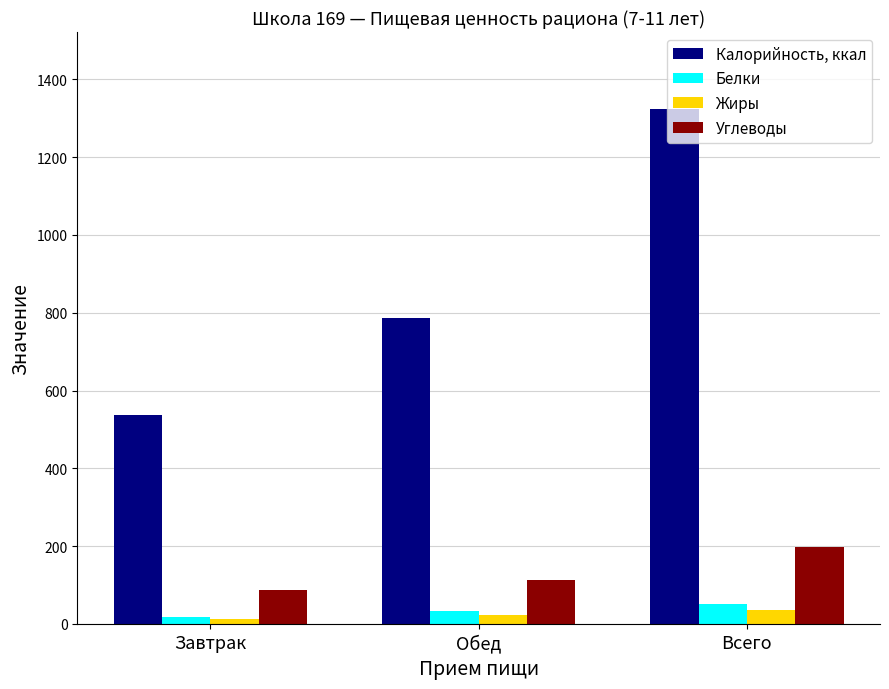

What is the difference between the second highest and minimum values in the Жиры series?

11.3